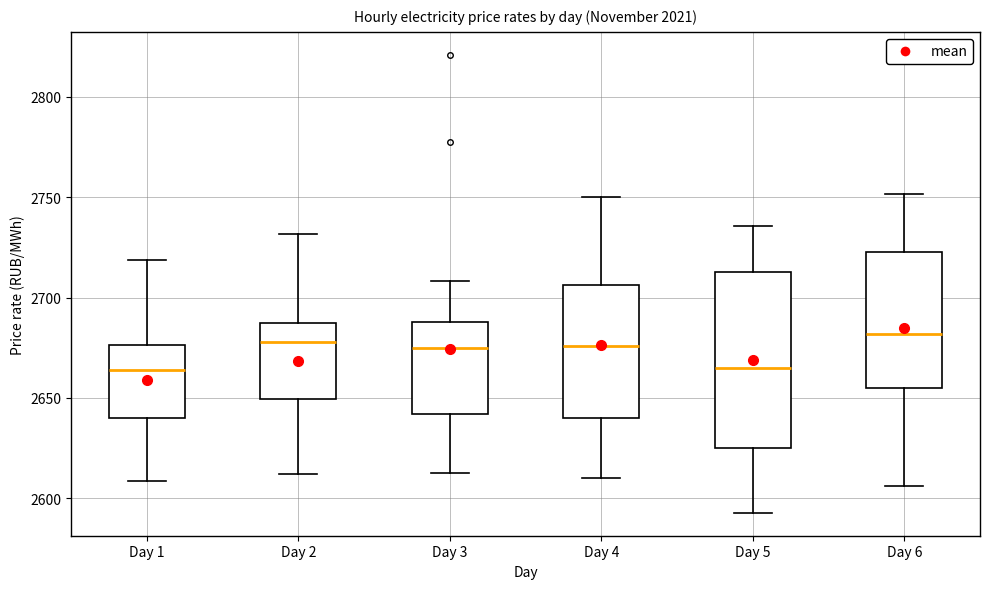

Comparing the boxes themselves (not the whiskers), which one is the tallest?

Day 5